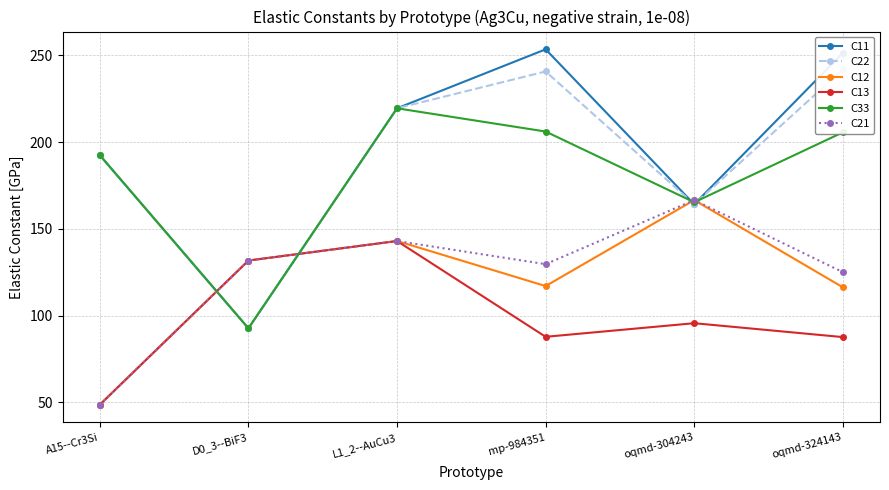

At which label is C21 closest to 107?

oqmd-324143